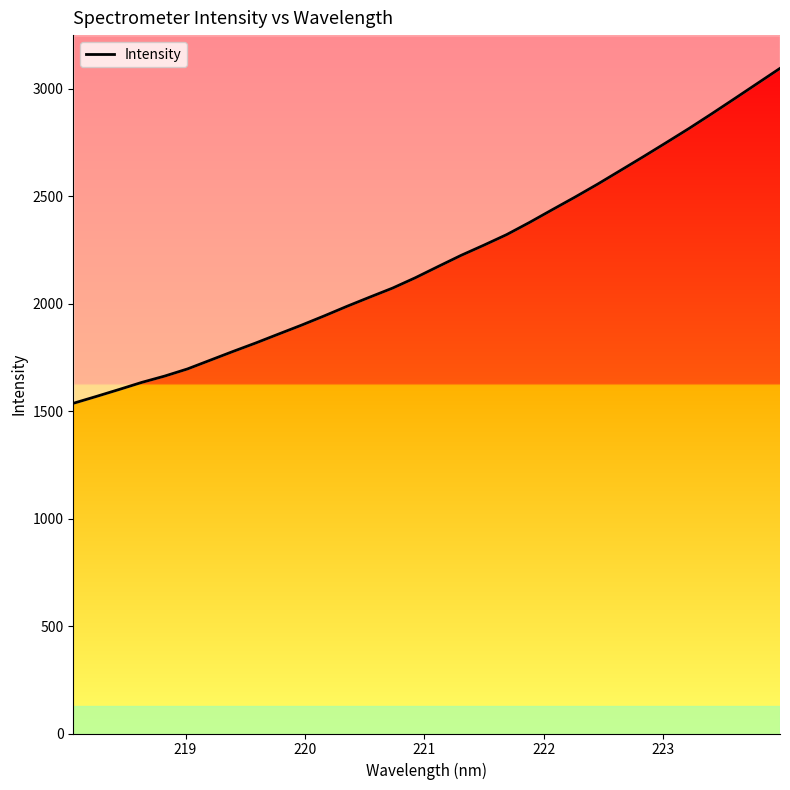

What is the greatest value displayed?

3095.1